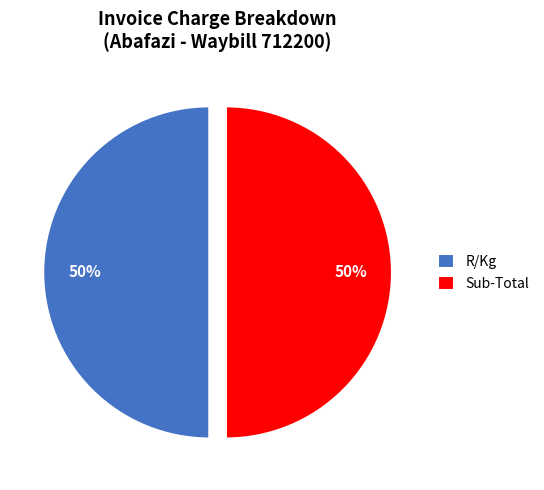

Is it true that Sub-Total is 62% of the pie?

False